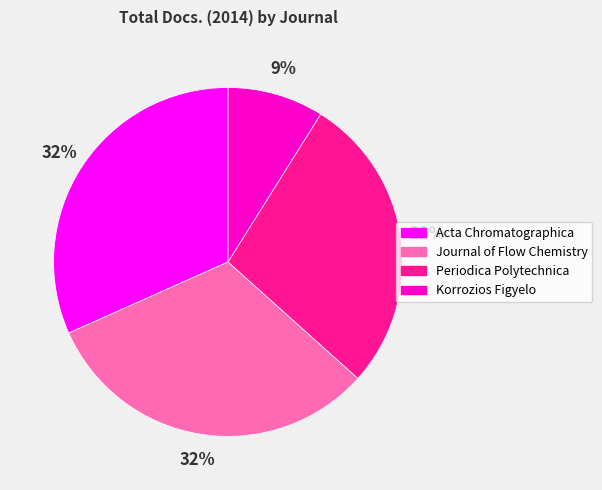

Approximately how many times larger is the value at Journal of Flow Chemistry compared to Korrozios Figyelo?

3.6